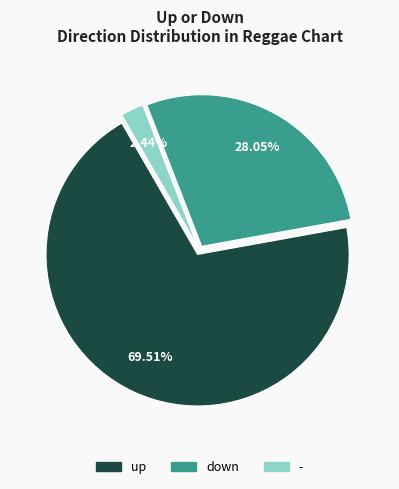

Does any single category account for the majority?

Yes